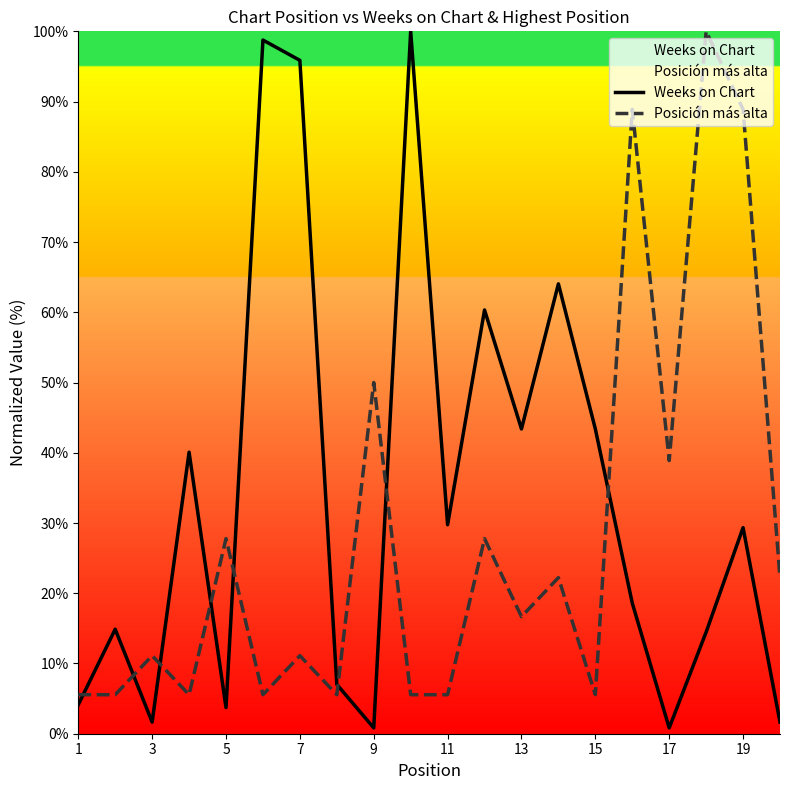

How many intersections are there between Weeks on Chart and Posición más alta?

8